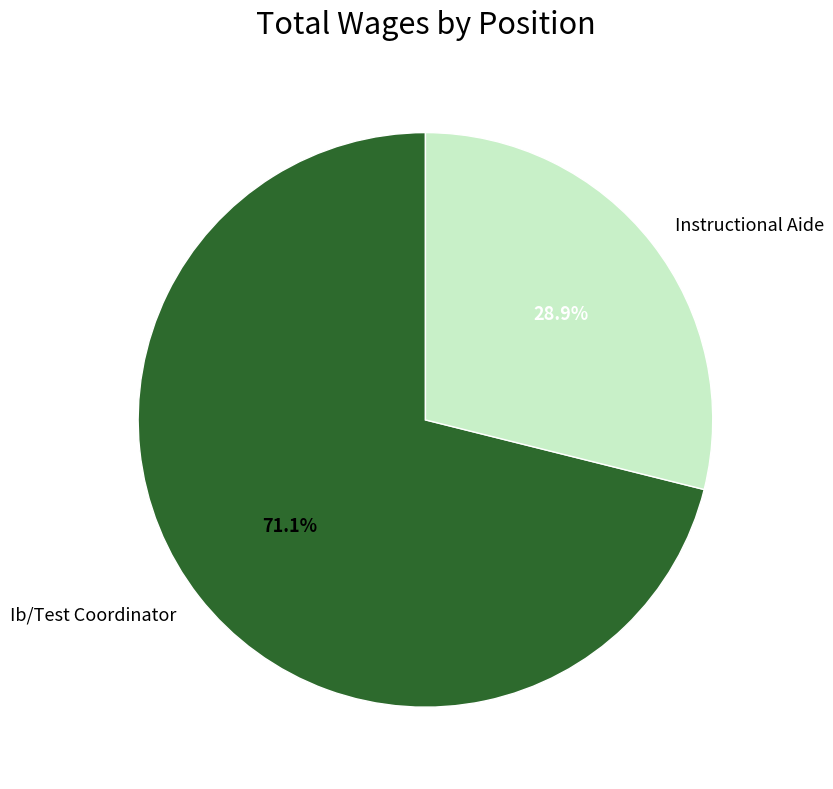

Does Ib/Test Coordinator account for over 50% of the chart?

Yes